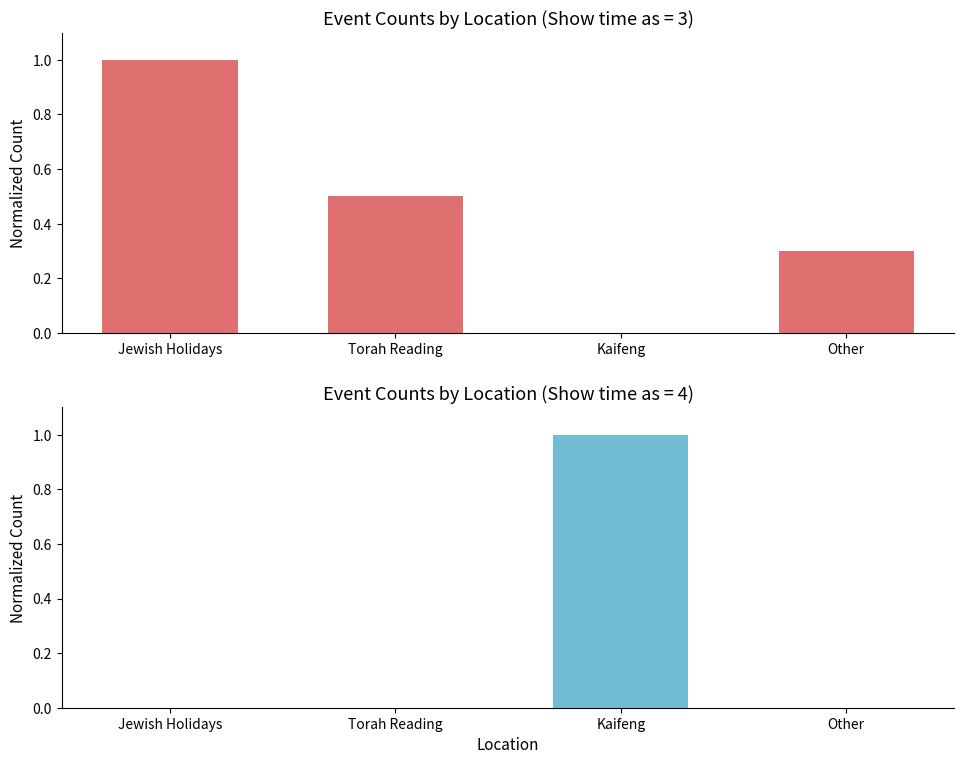

Which series has the largest total across all categories?

Show time as 3